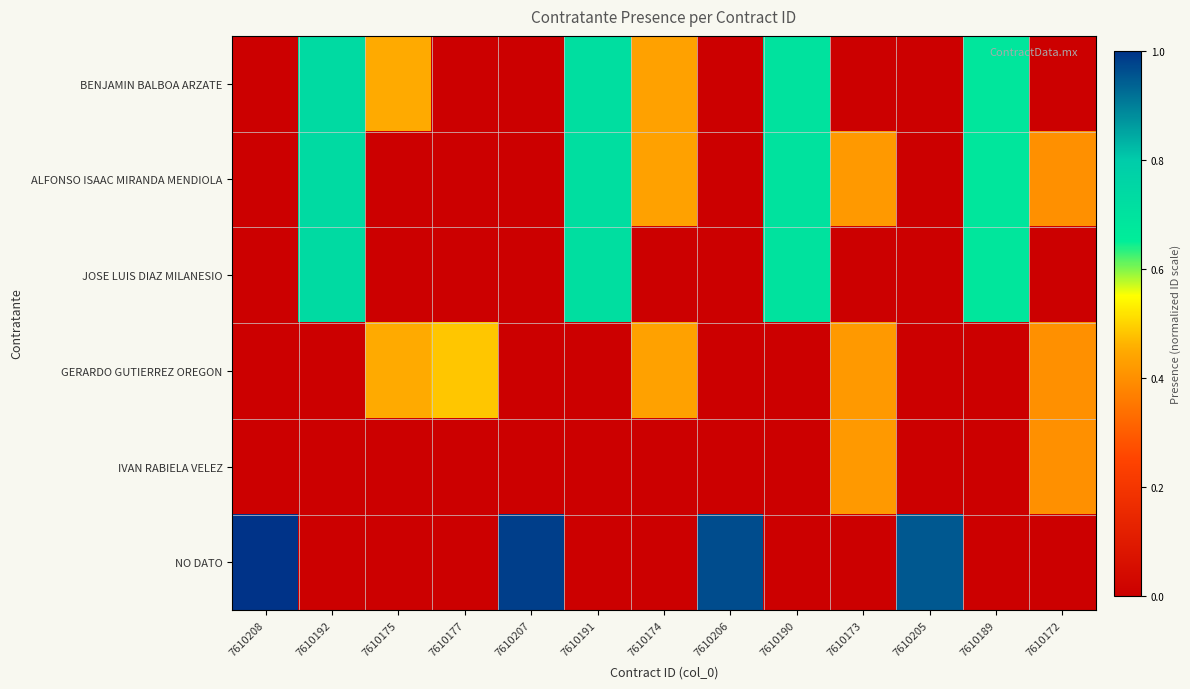

Which series has the widest spread of values?

NO DATO